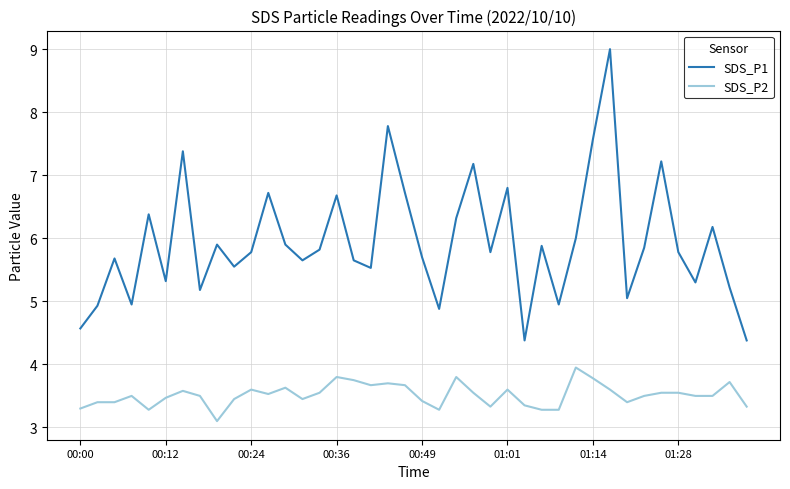

True or false: SDS_P2 and SDS_P1 cross at least once.

False